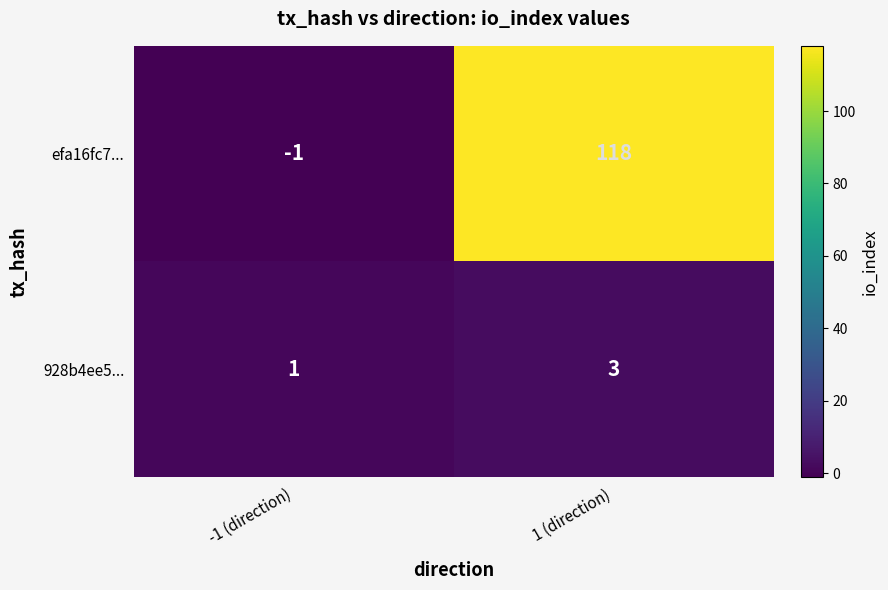

Is it true that 928b4ee5... equals 3 at 1 (direction)?

True